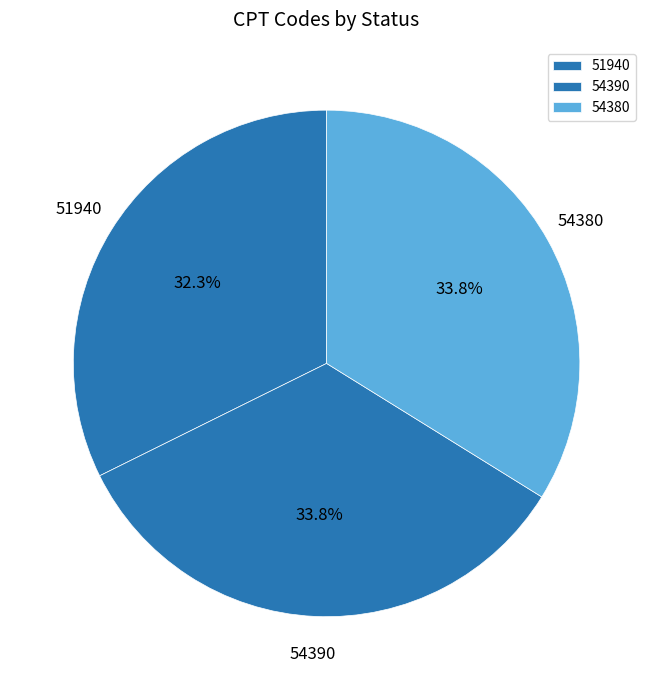

Count the number of slices in the pie.

3